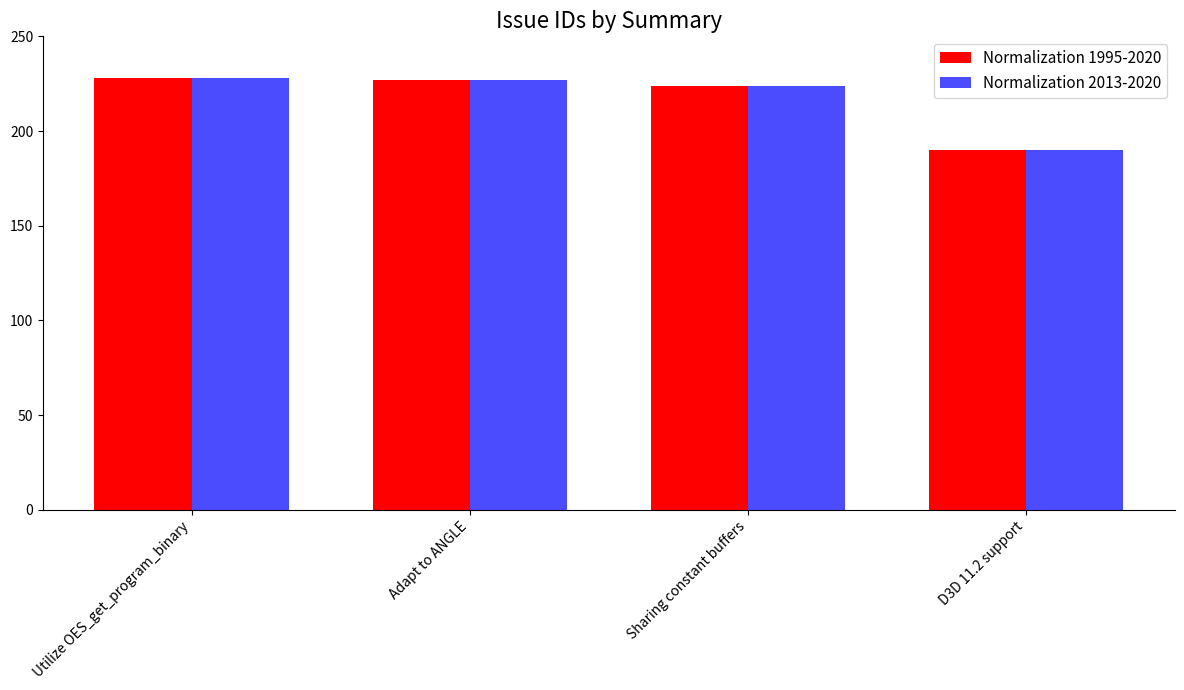

What is the sum of all Normalization 2013-2020 values?

869